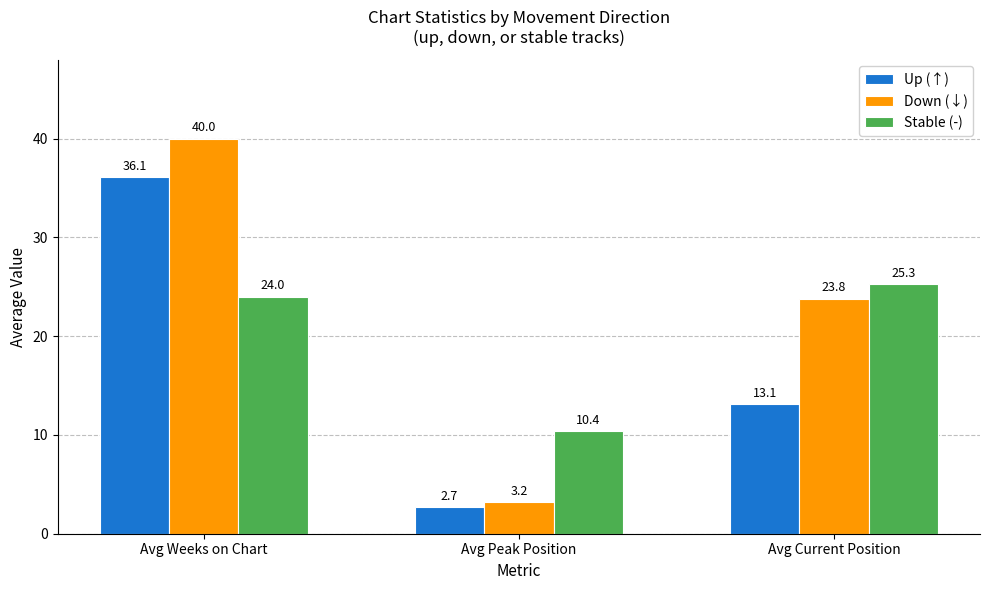

How many groups of bars are there?

3